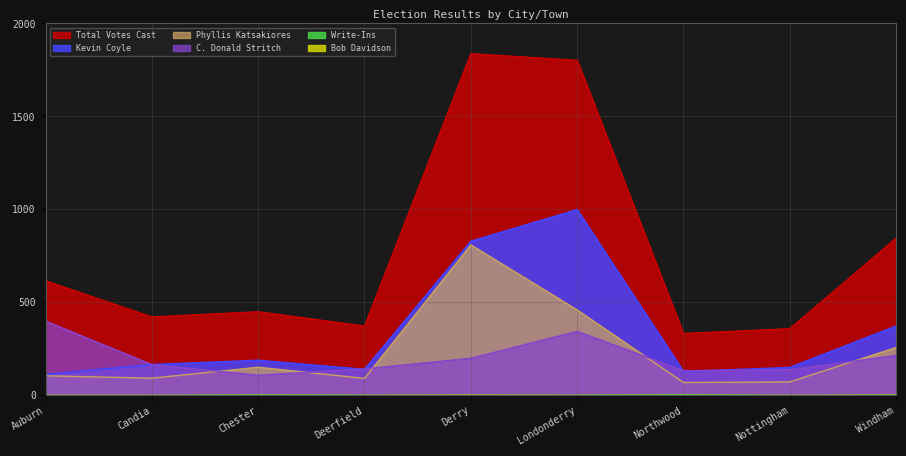

Reading left to right, list all the values displayed in this chart.

Kevin Coyle: Auburn=112	Candia=165	Chester=188	Deerfield=139	Derry=828	Londonderry=998	Northwood=128	Nottingham=149	Windham=372
Phyllis Katsakiores: Auburn=105	Candia=92	Chester=151	Deerfield=91	Derry=809	Londonderry=459	Northwood=69	Nottingham=72	Windham=257
C. Donald Stritch: Auburn=399	Candia=165	Chester=108	Deerfield=142	Derry=199	Londonderry=344	Northwood=132	Nottingham=138	Windham=214
Bob Davidson: Auburn=0	Candia=0	Chester=0	Deerfield=0	Derry=1	Londonderry=0	Northwood=0	Nottingham=0	Windham=1
Write-Ins: Auburn=0	Candia=0	Chester=3	Deerfield=1	Derry=1	Londonderry=1	Northwood=4	Nottingham=0	Windham=2
Total Votes Cast: Auburn=616	Candia=422	Chester=450	Deerfield=373	Derry=1838	Londonderry=1802	Northwood=333	Nottingham=359	Windham=846